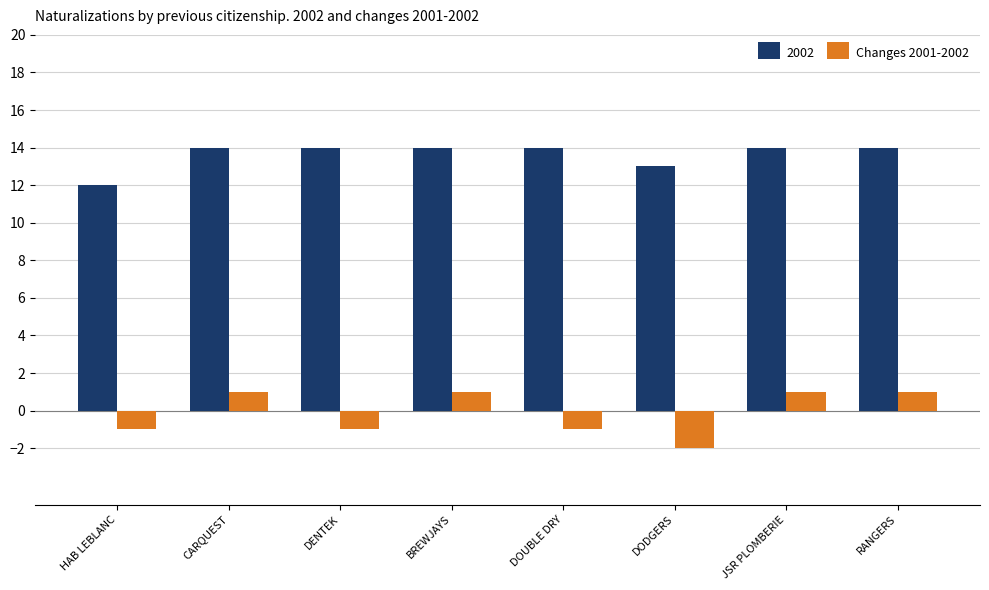

The value of 2002 at HAB LEBLANC is 20. True or false?

False